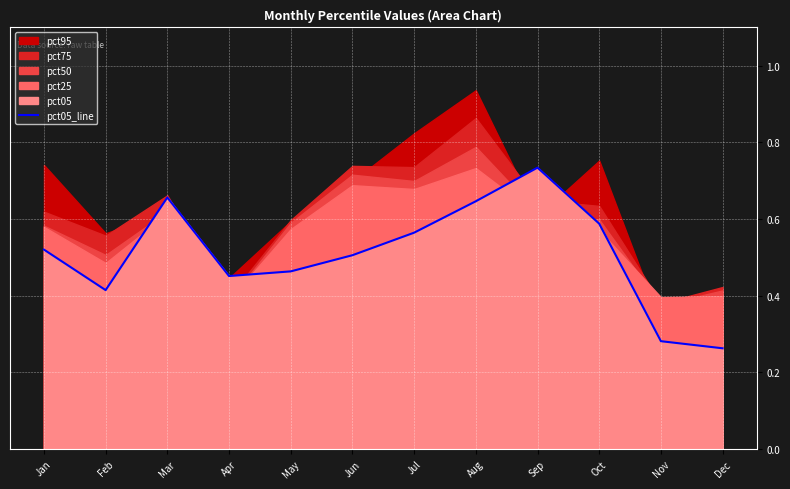

What is the difference between the values at May and Oct?

0.1